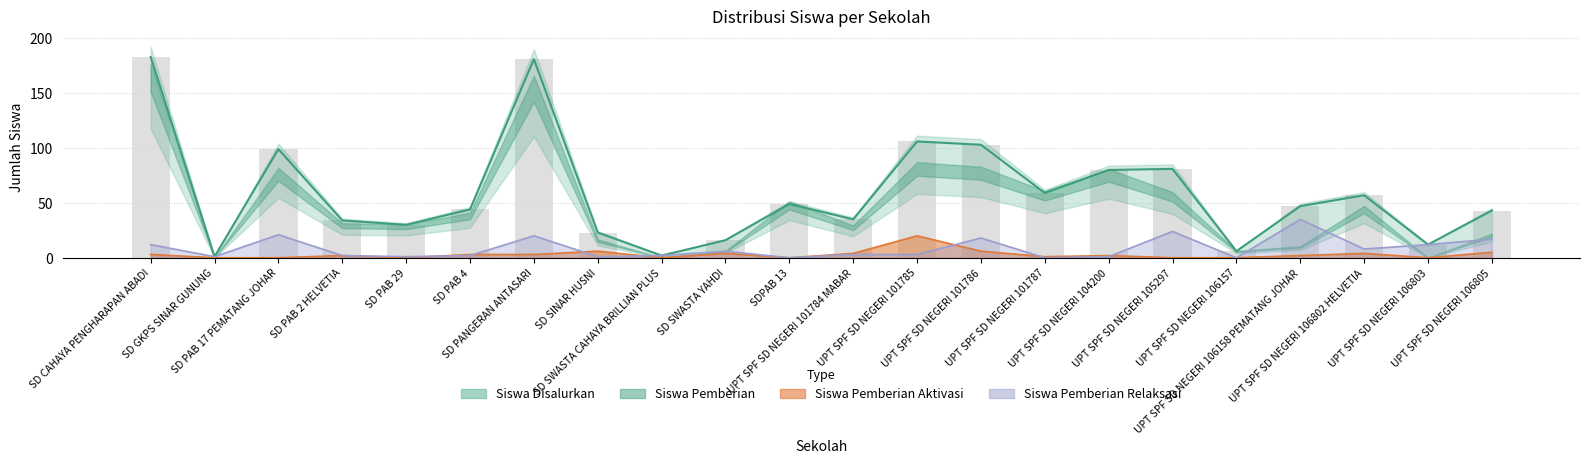

Rank the categories by value from highest to lowest.

SD CAHAYA PENGHARAPAN ABADI, SD PANGERAN ANTASARI, UPT SPF SD NEGERI 101785, UPT SPF SD NEGERI 101786, SD PAB 17 PEMATANG JOHAR, UPT SPF SD NEGERI 105297, UPT SPF SD NEGERI 104200, UPT SPF SD NEGERI 101787, UPT SPF SD NEGERI 106802 HELVETIA, SDPAB 13, UPT SPF SD NEGERI 106158 PEMATANG JOHAR, SD PAB 4, UPT SPF SD NEGERI 106805, UPT SPF SD NEGERI 101784 MABAR, SD PAB 2 HELVETIA, SD PAB 29, SD SINAR HUSNI, SD SWASTA YAHDI, UPT SPF SD NEGERI 106803, UPT SPF SD NEGERI 106157, SD SWASTA CAHAYA BRILLIAN PLUS, SD GKPS SINAR GUNUNG